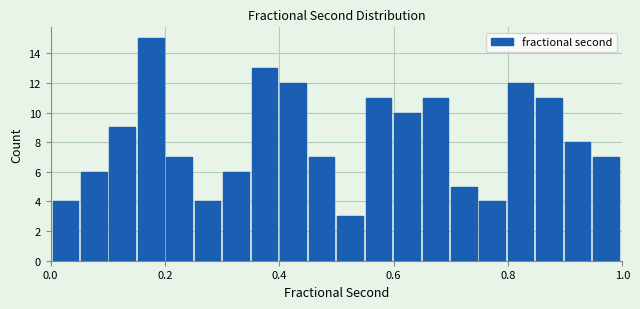

Read against the x-axis, roughly where is the centre of the tallest bar?

0.18